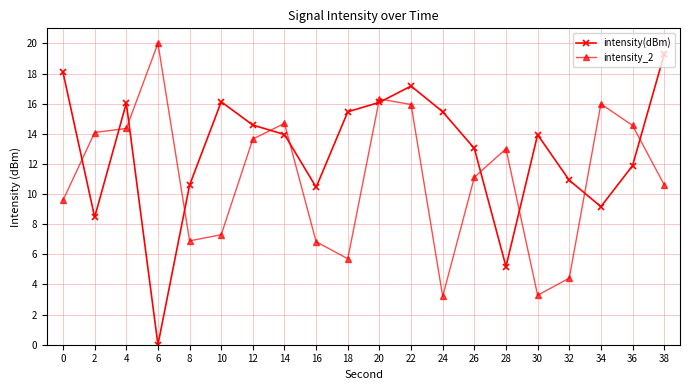

How many data points does each series have?

20